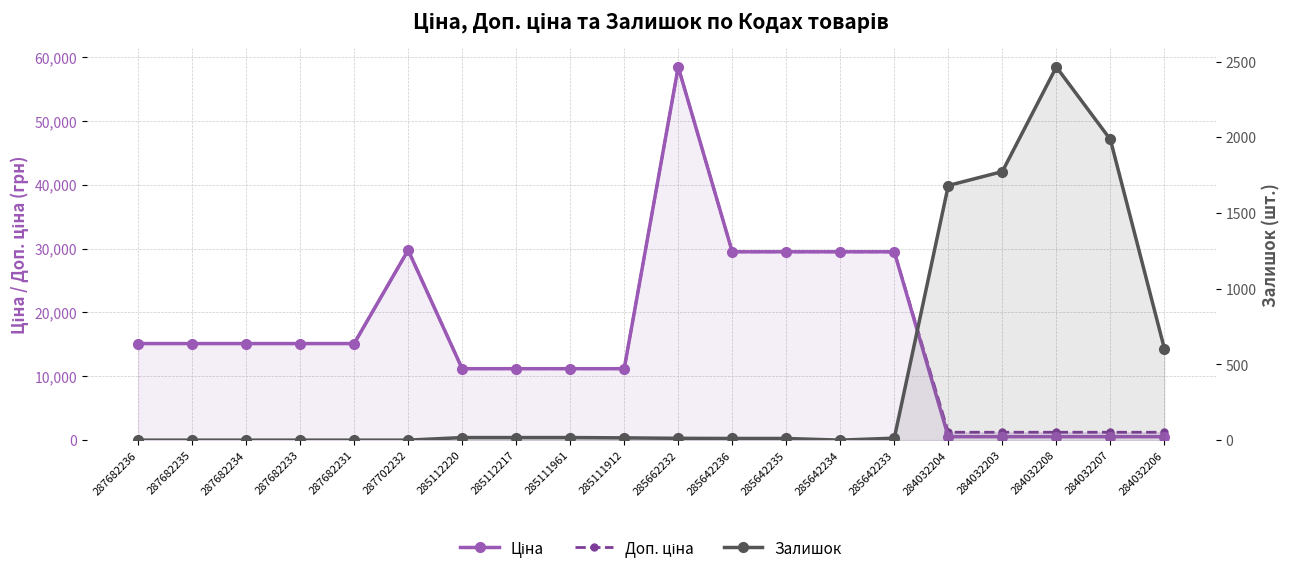

At how many categories does at least one series exceed 15803?

6